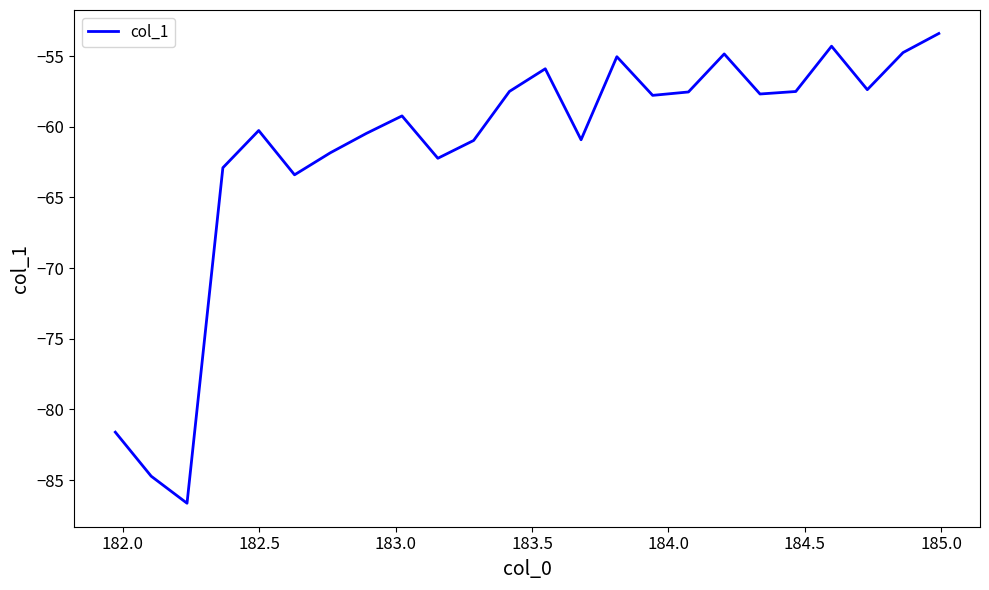

Count the number of values greater than -57.

6